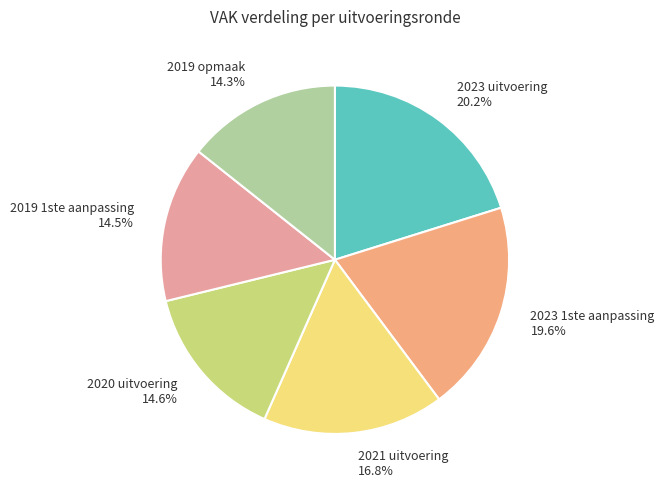

What percentage do 2020 uitvoering and 2019 1ste aanpassing together represent?

29.1%